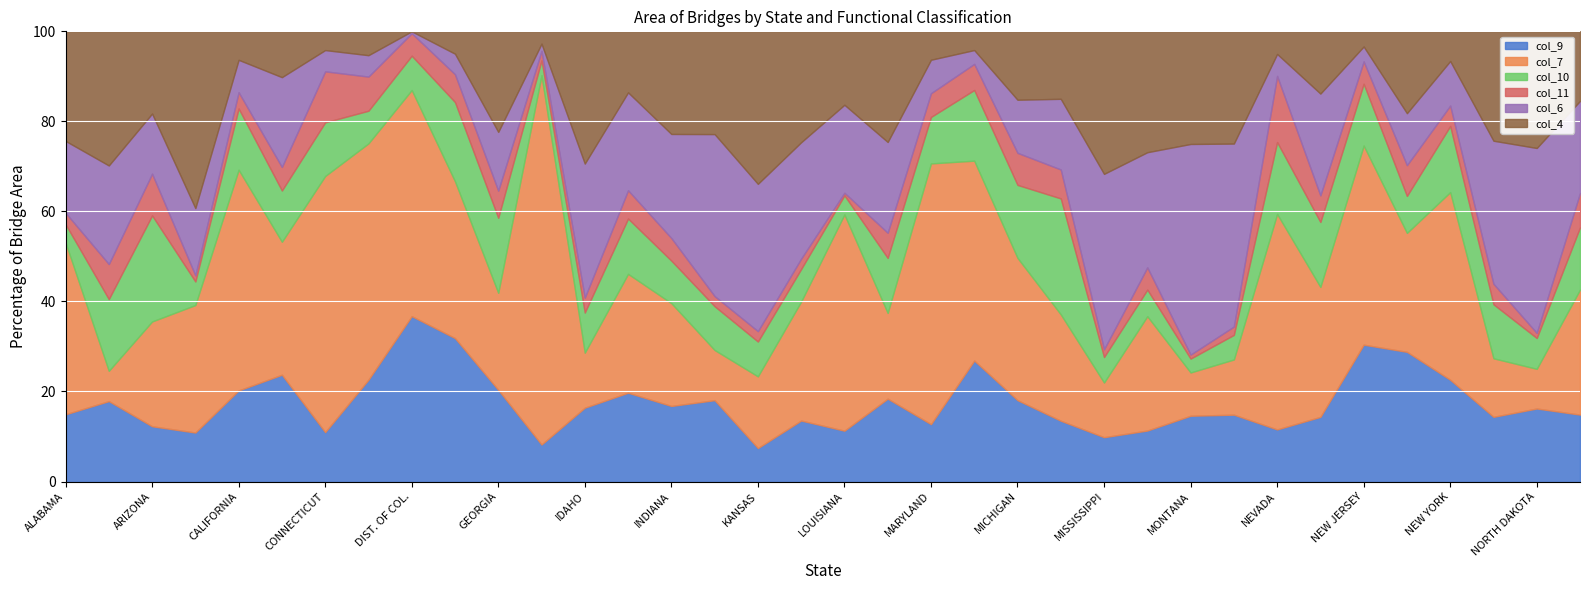

True or false: col_11 and col_9 cross at least once.

True